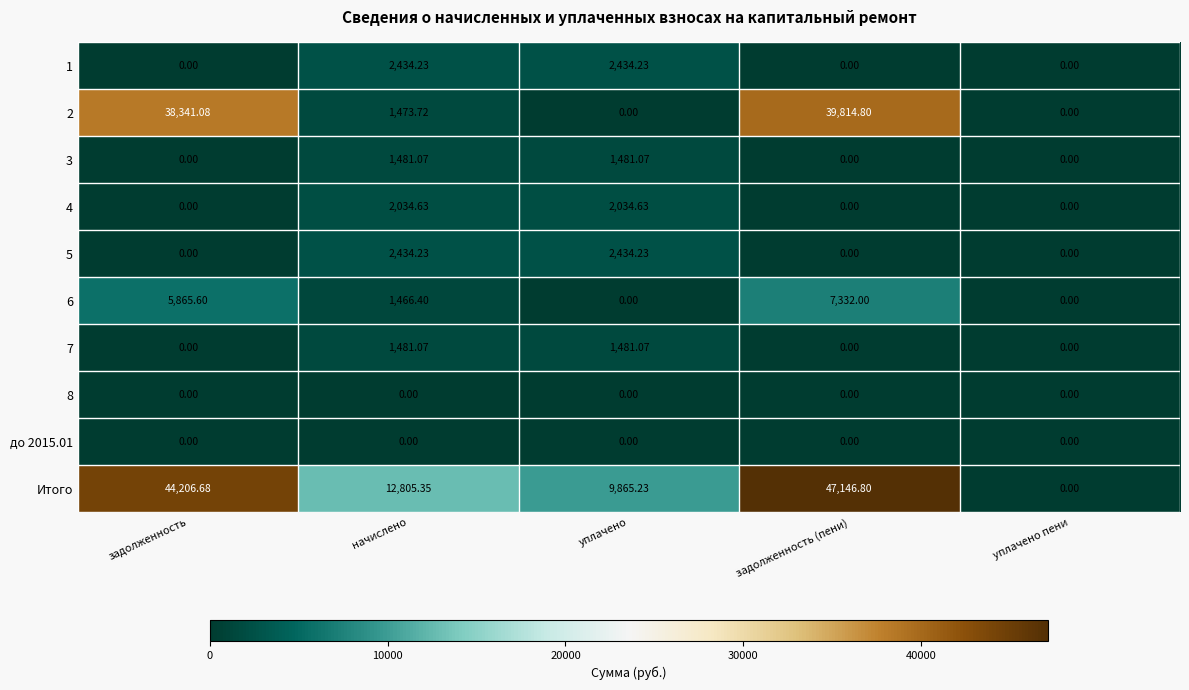

Where is Итого nearest to the value 23573?

начислено